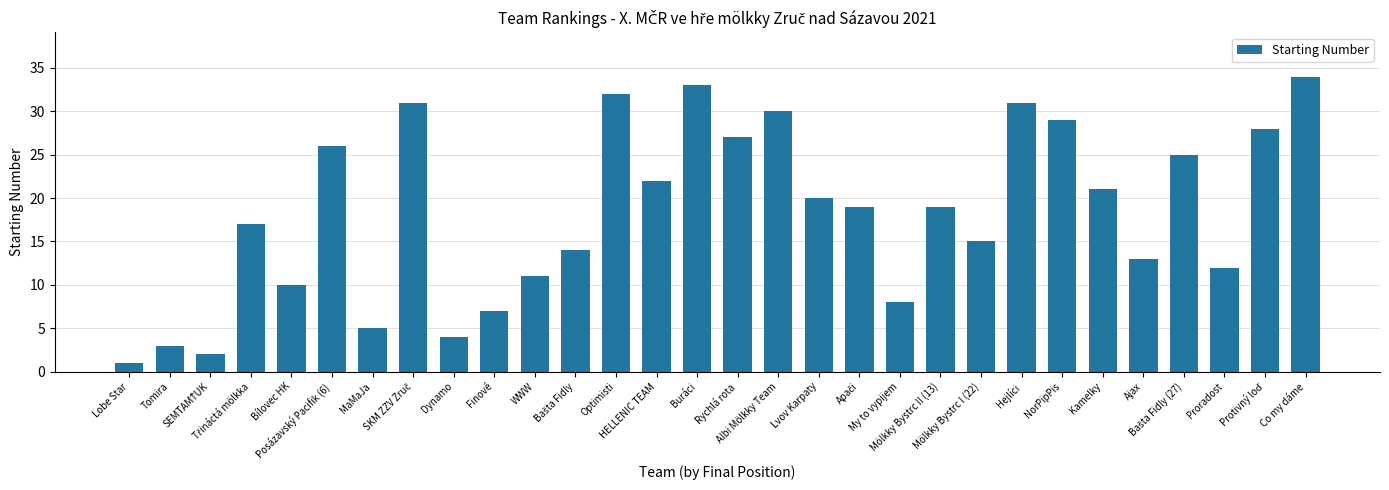

What is the label of the 14th bar from the right?

Albi Mölkky Team